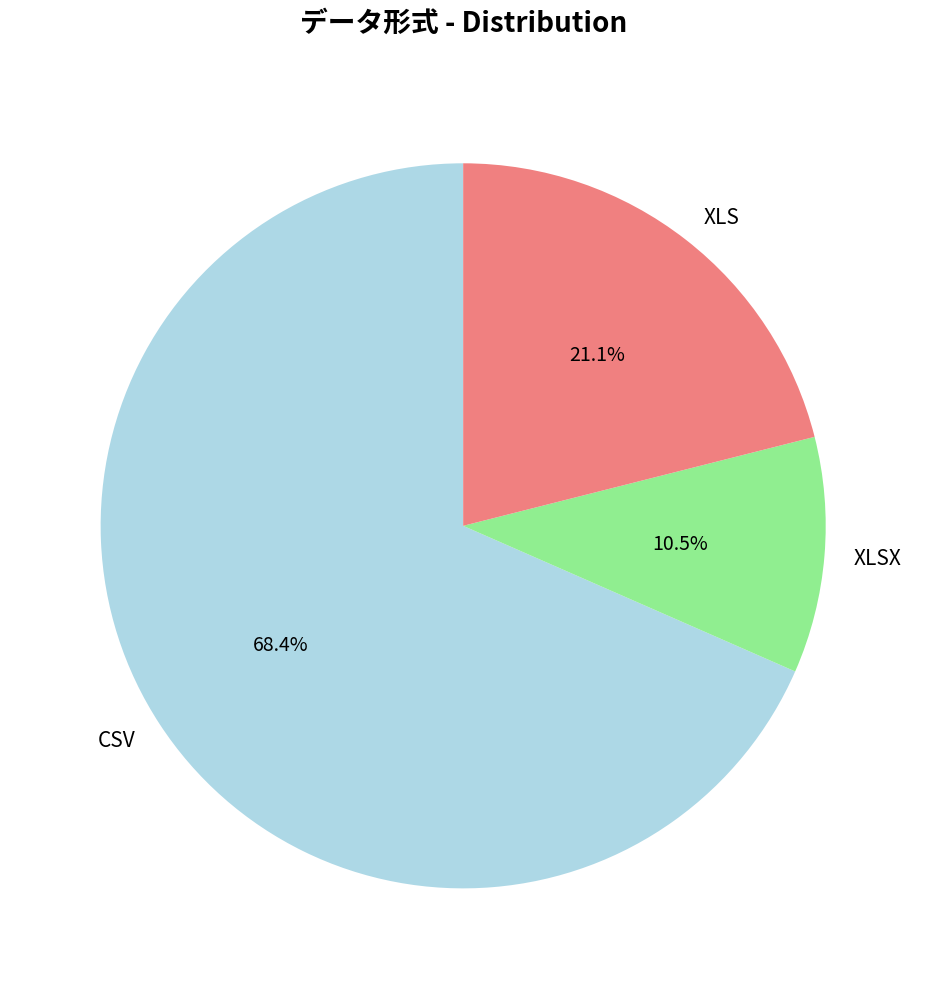

How many slices are in this pie chart?

3